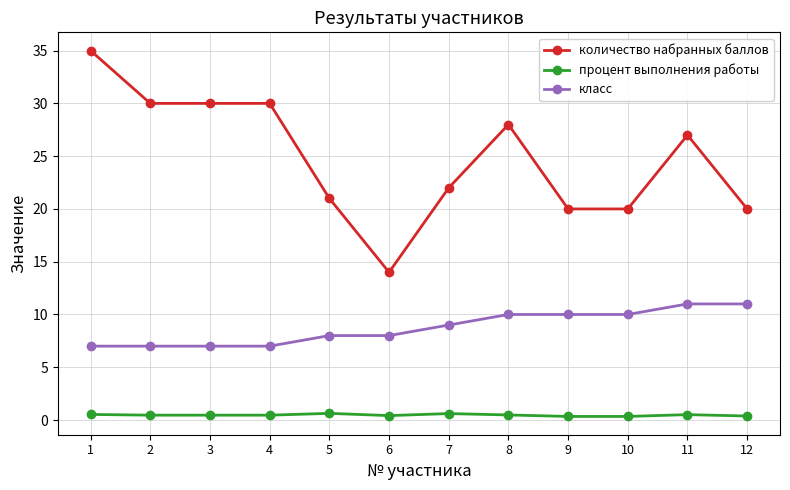

How many lines are shown in the chart?

3